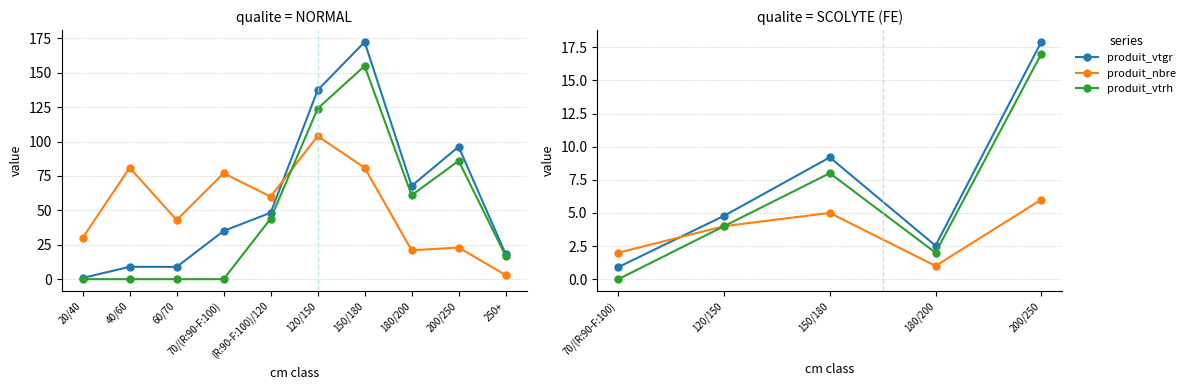

What are all the series names shown in the legend?

produit_vtgr, produit_nbre, produit_vtrh